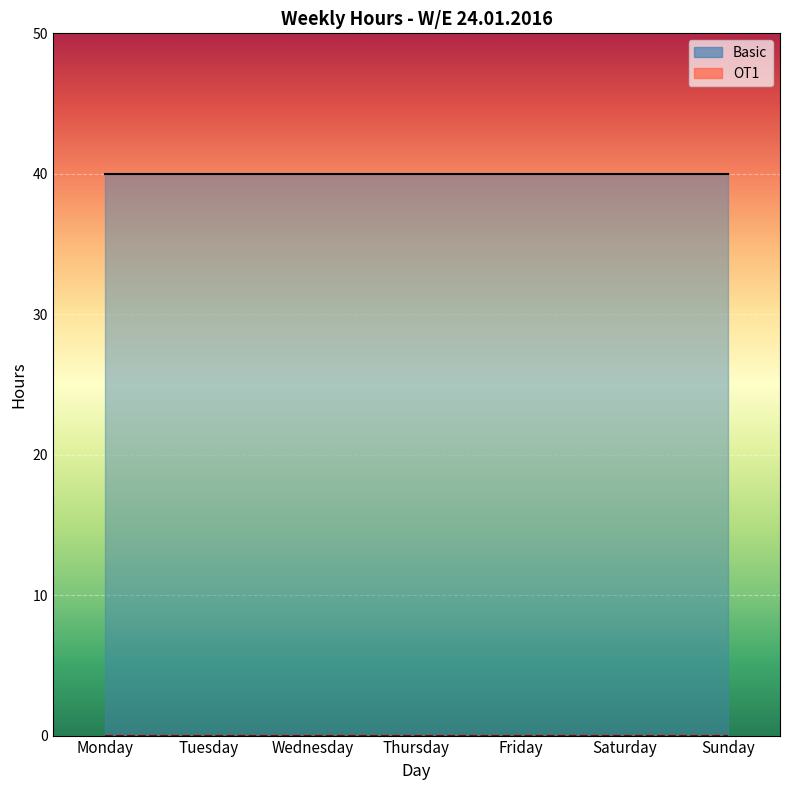

At which category is the sum across all series the highest?

Monday